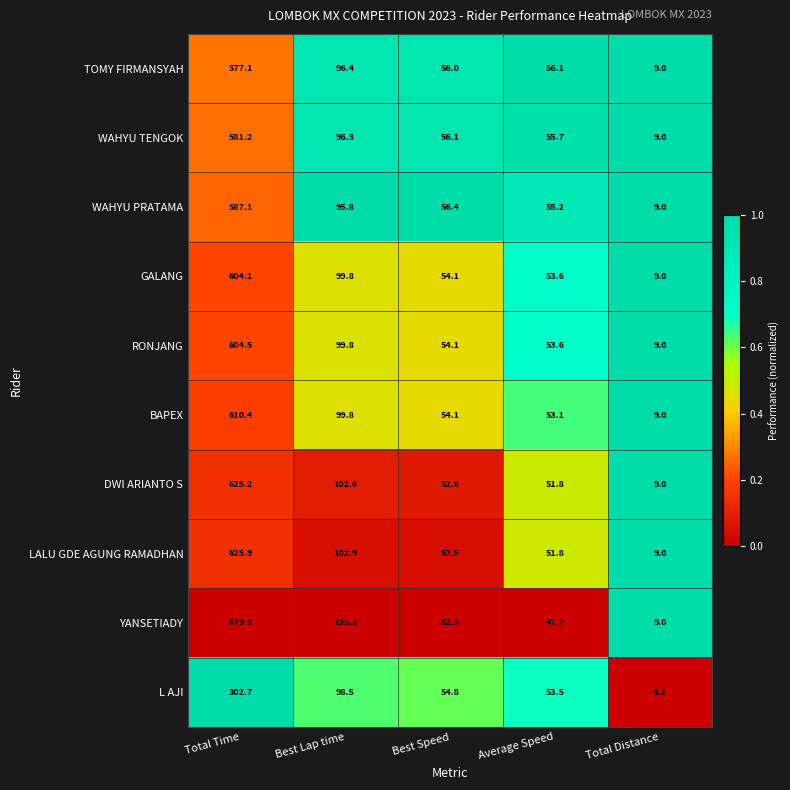

What is the sum of all WAHYU TENGOK values?

798.3